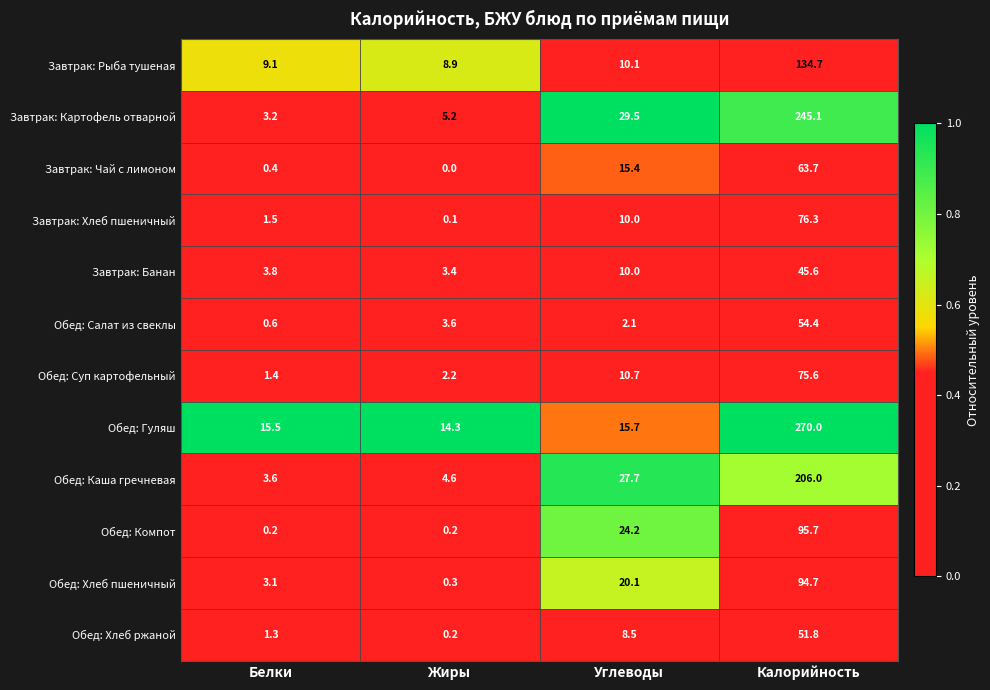

Count the number of categories in the chart.

4